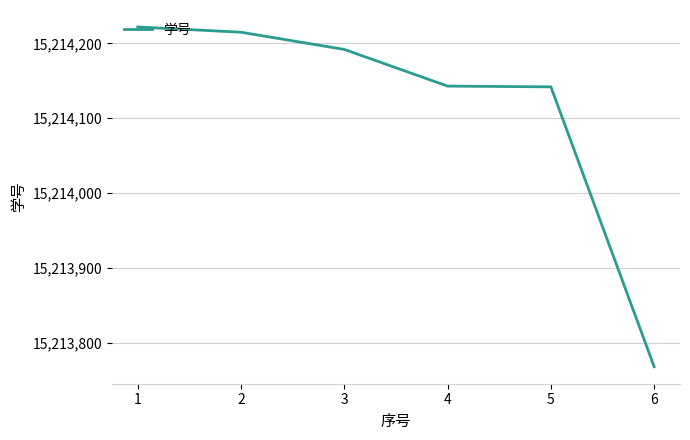

Is it true that the value at 2 is 15214215?

True